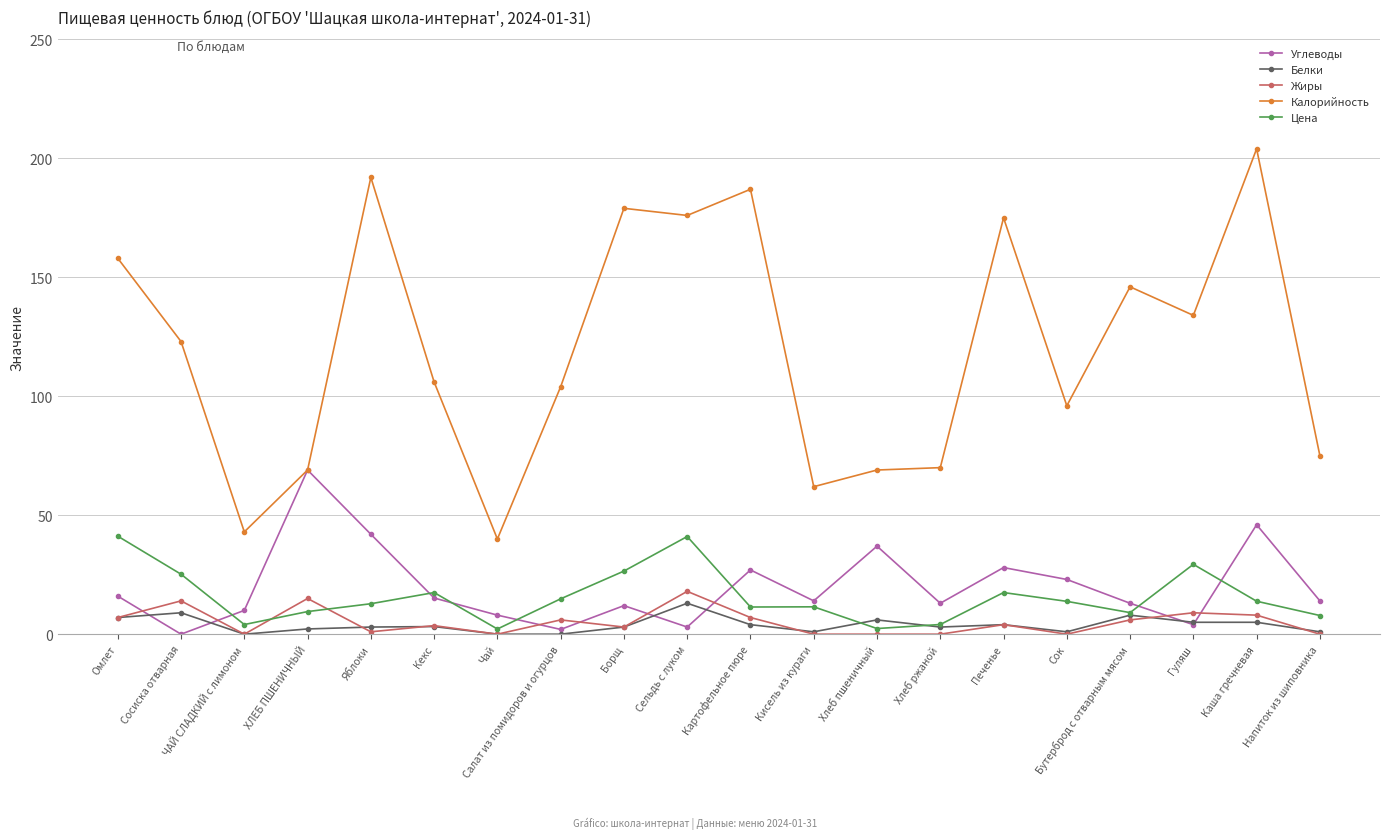

Between ЧАЙ СЛАДКИЙ с лимоном and Кекс, which series saw the biggest shift?

Калорийность